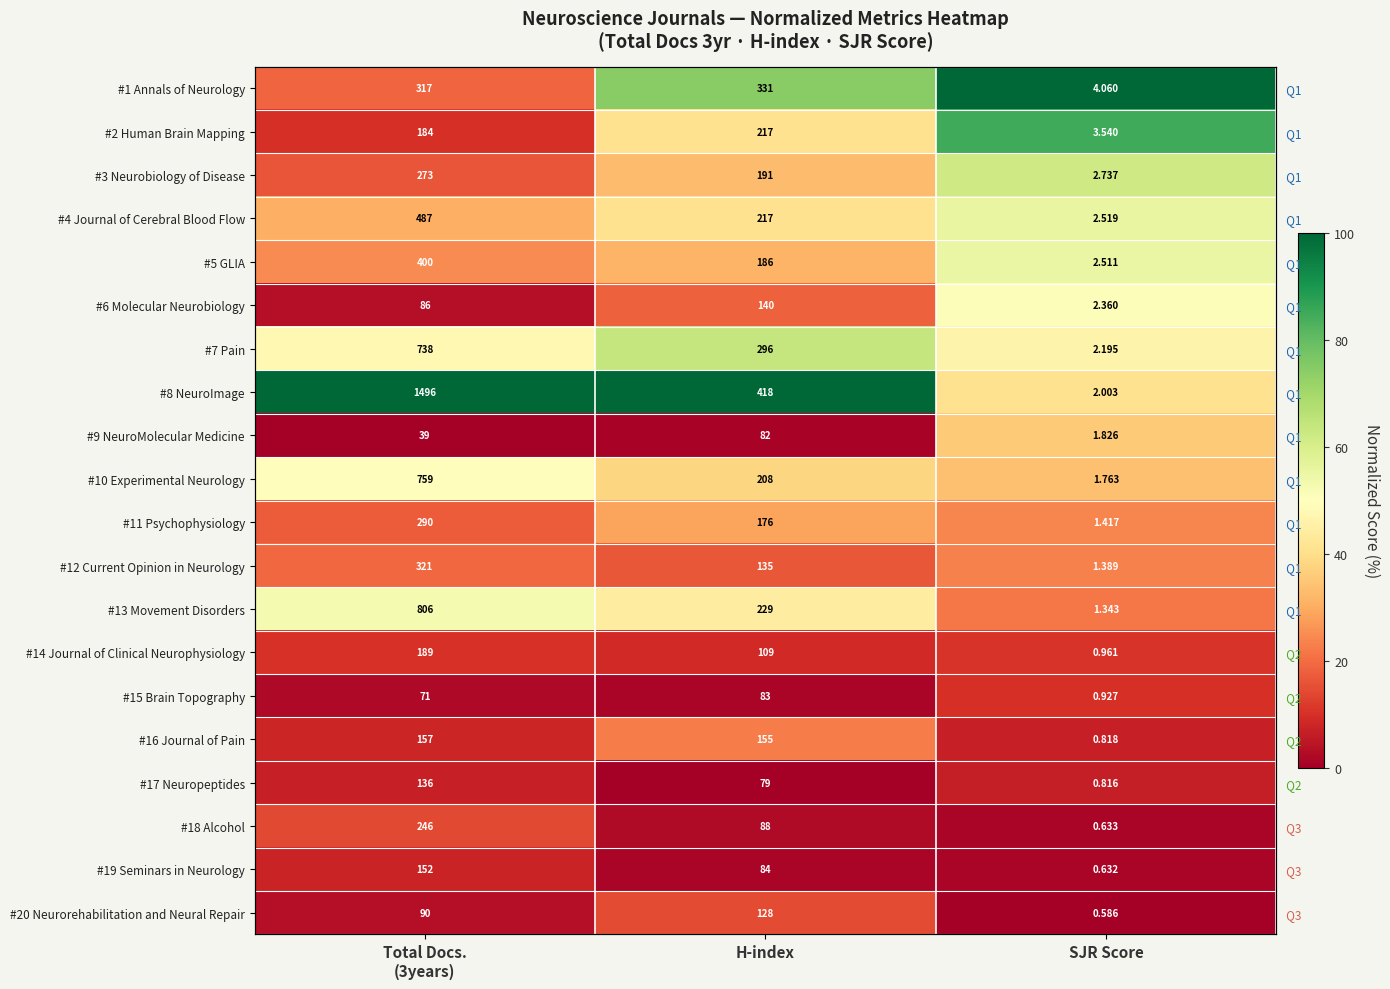

At which label does #17 Neuropeptides reach its peak?

Total Docs. (3years)